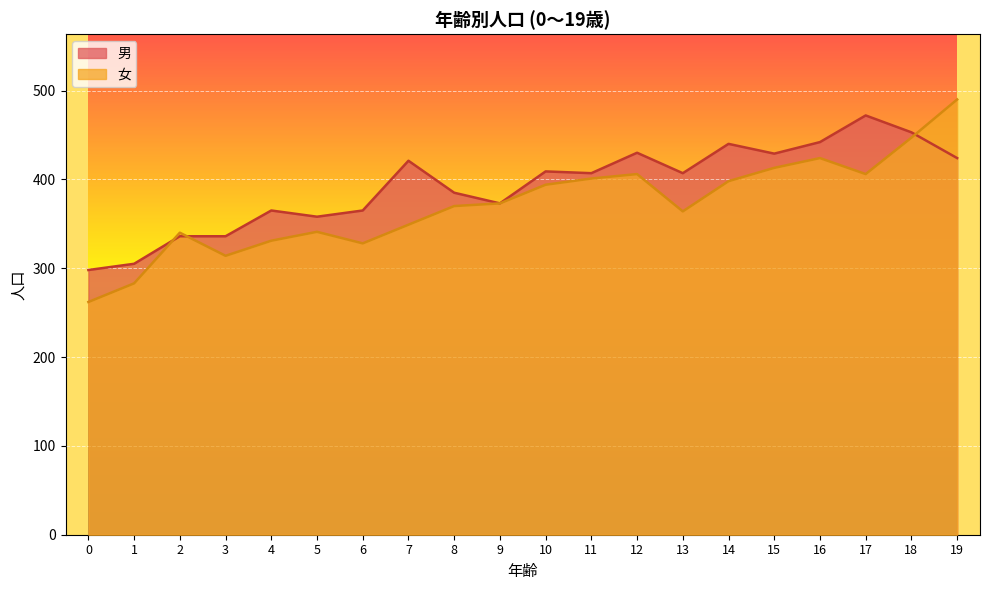

Which series has the widest spread of values?

女